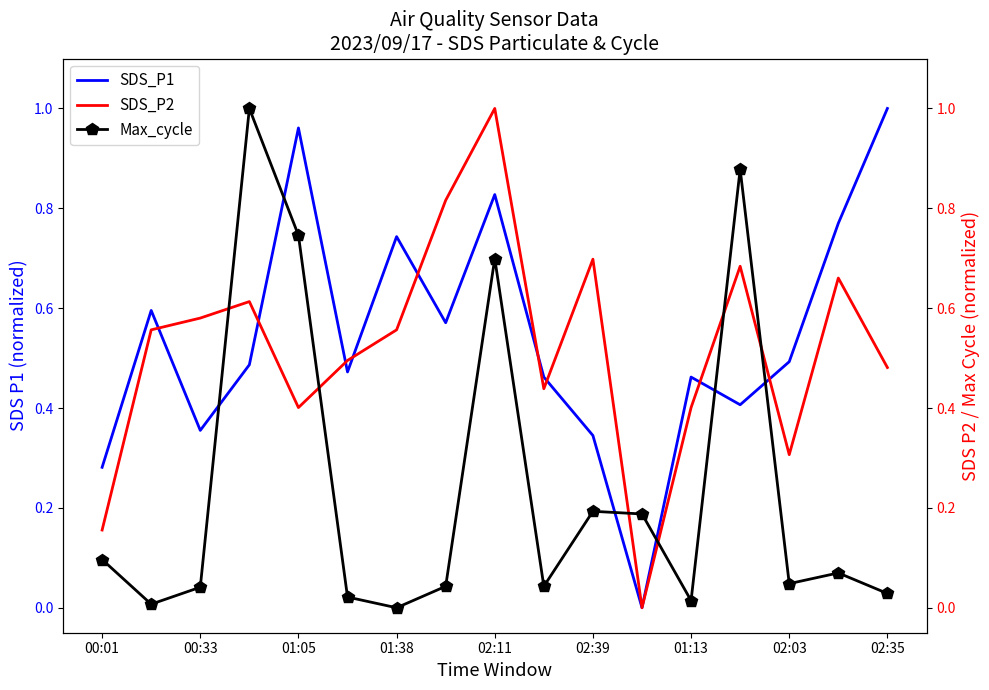

Is this an area chart (filled region under the line)?

No